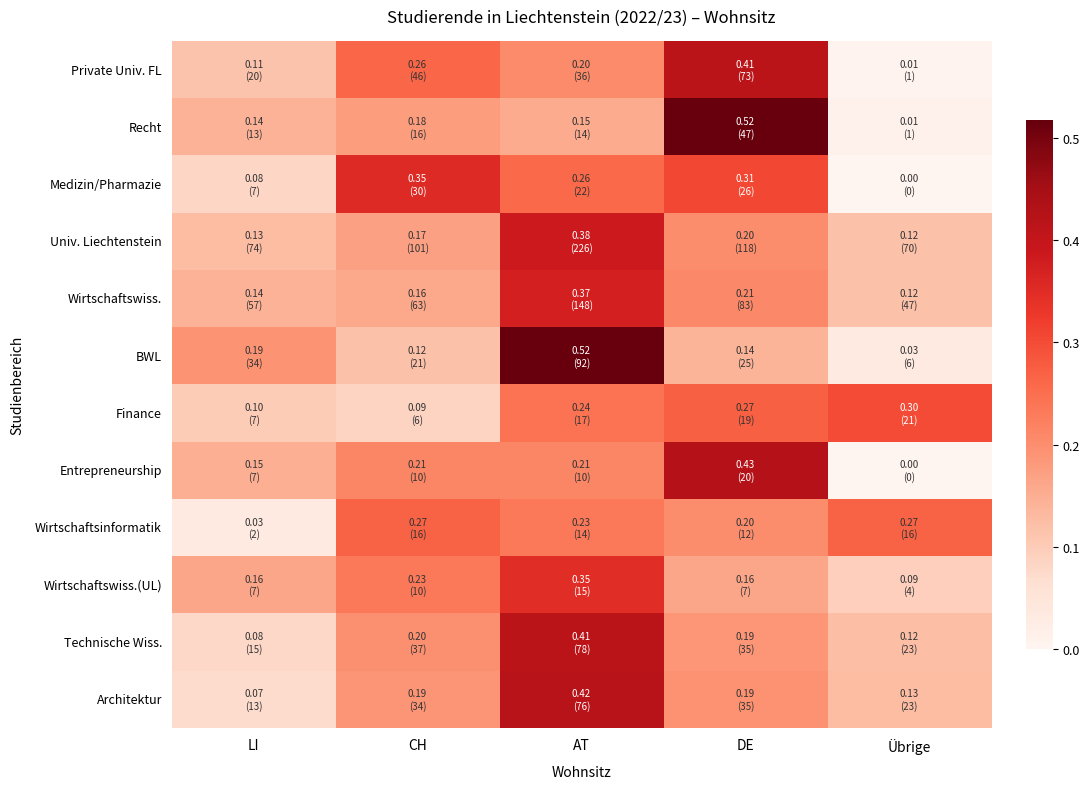

How many distinct data groups are displayed?

12